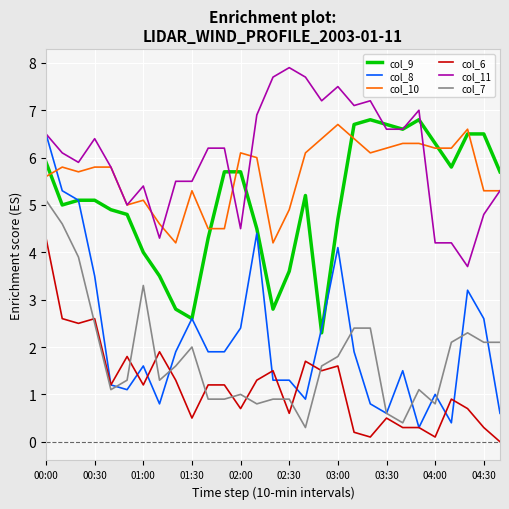

What is the highest value of the col_8 series?

6.5